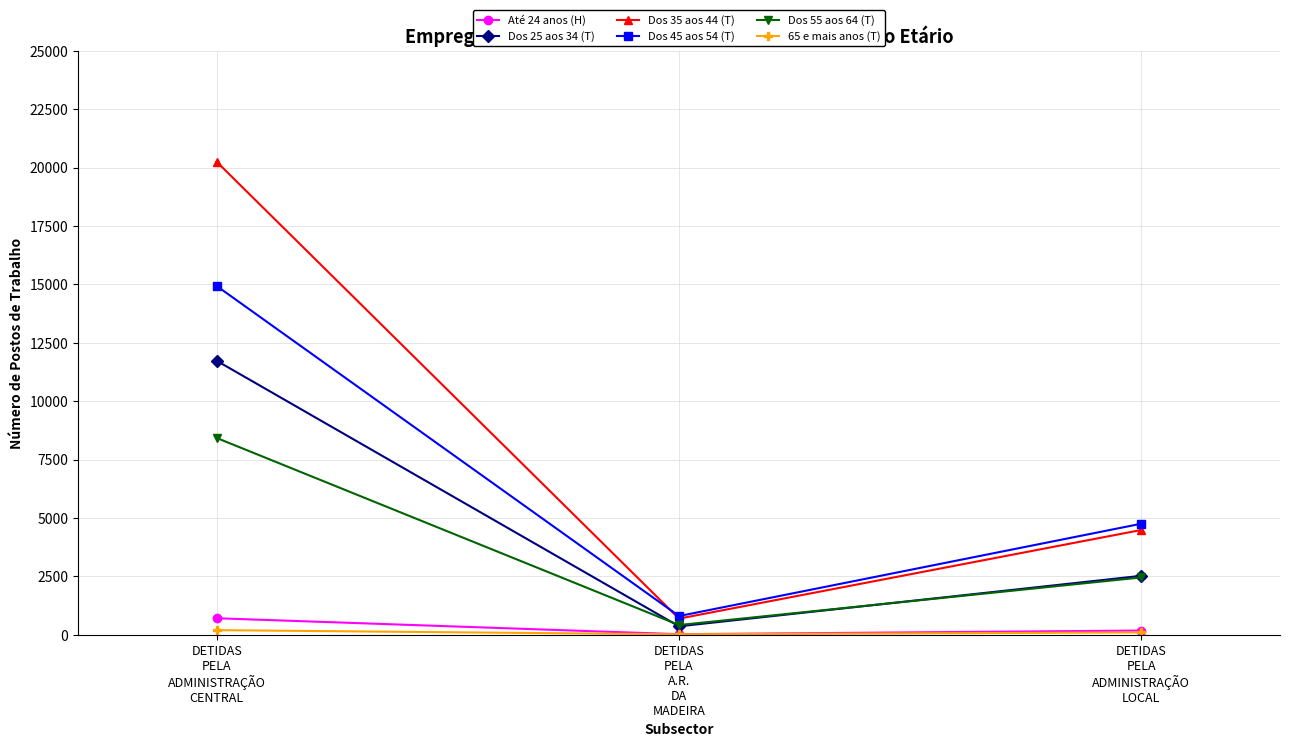

Is it true that Dos 45 aos 54 (T) equals 1495 at DETIDAS
PELA
ADMINISTRAÇÃO
LOCAL?

False